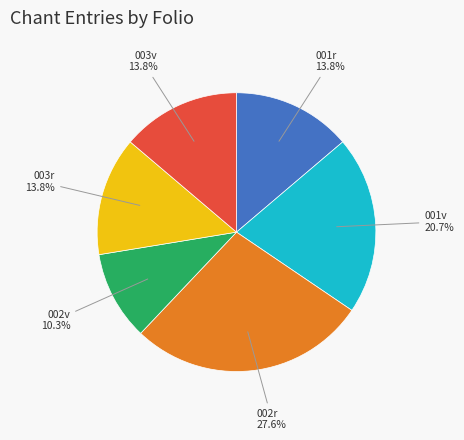

Do 003r and 001v together represent more than half of the pie?

No